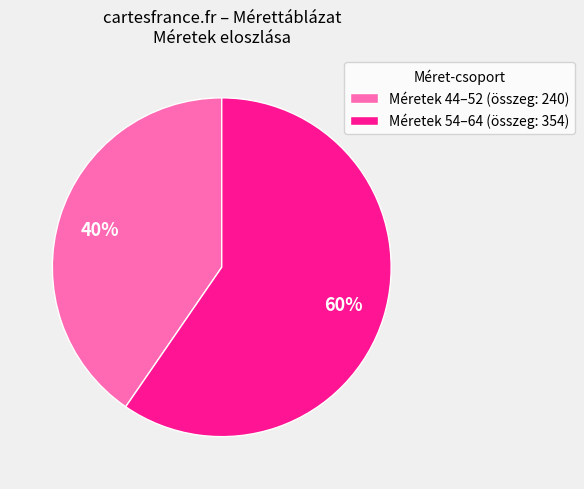

What is the largest slice in the pie chart?

Méretek 54–64 (összeg: 354)